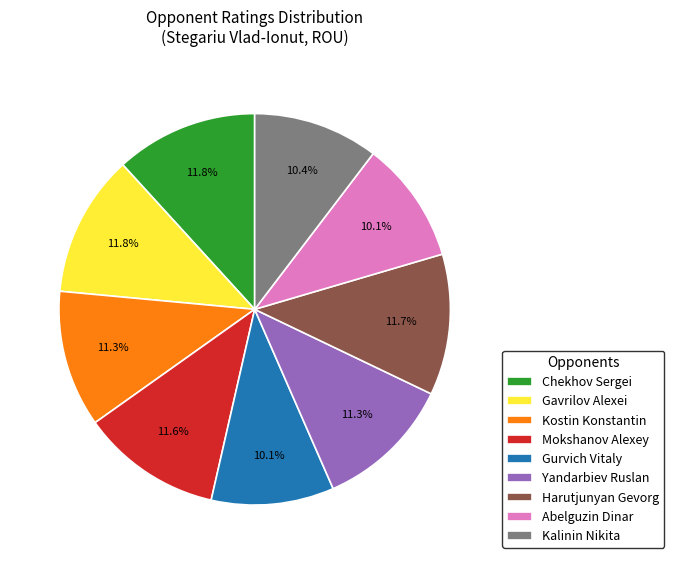

What is the ratio of the value at Kalinin Nikita to the value at Mokshanov Alexey?

0.9